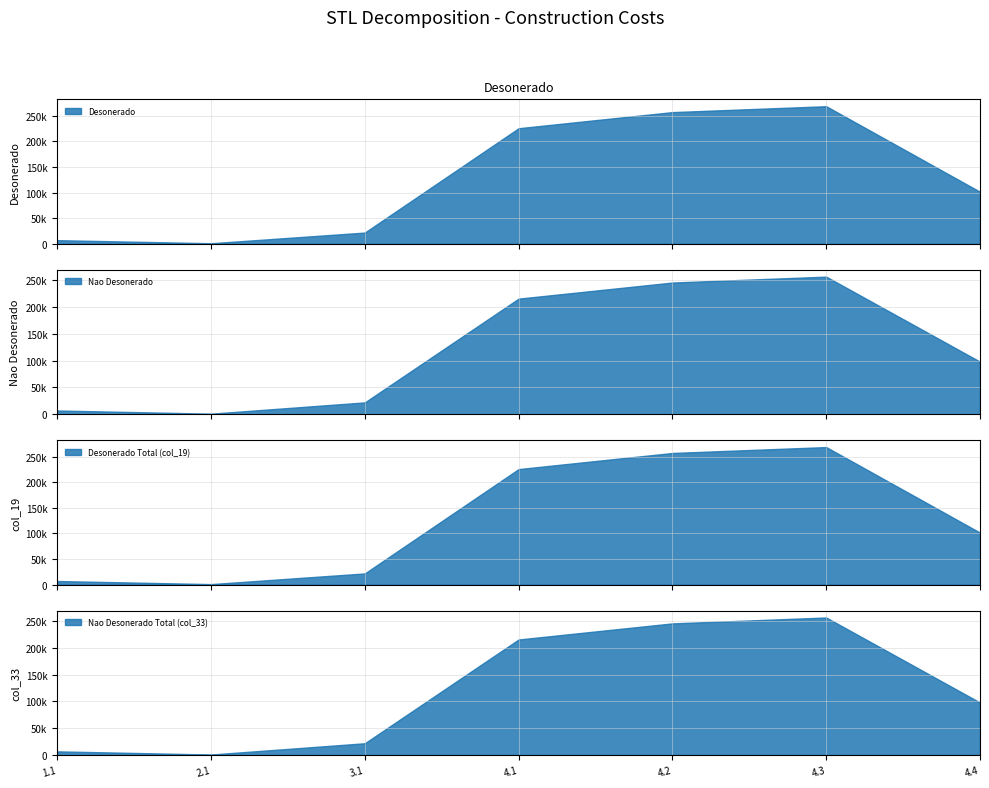

How many values in the Desonerado Total (col_19) series exceed 101562?

4